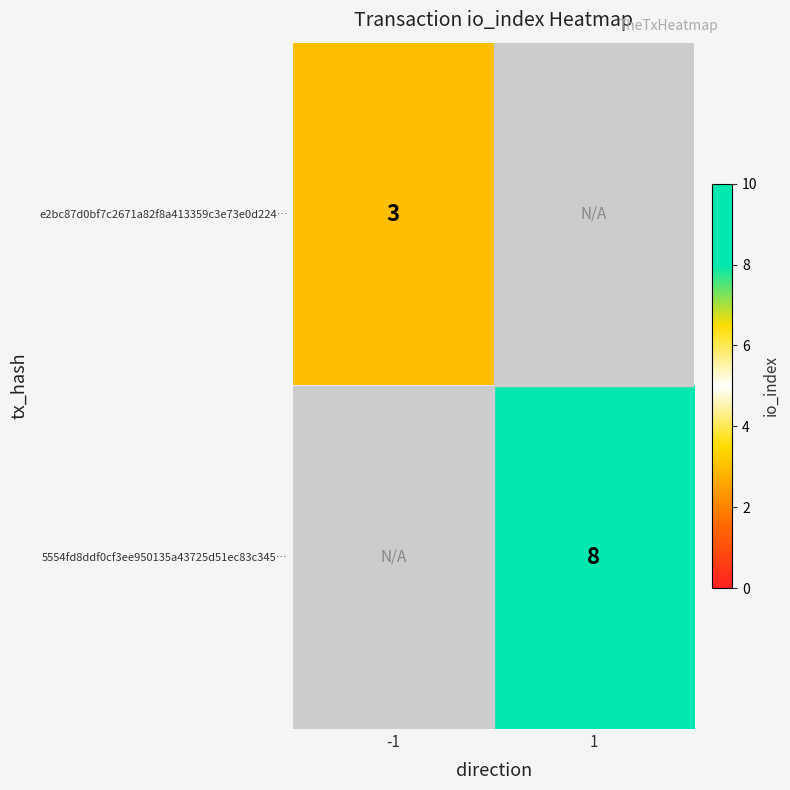

Is it true that 5554fd8ddf0cf3ee950135a43725d51ec83c345… equals 4 at 1?

False